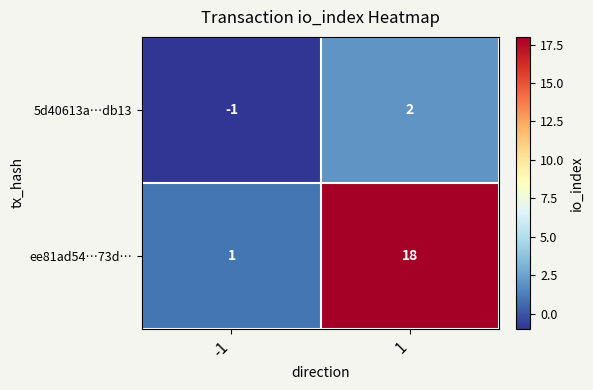

What is the approximate value of ee81ad54…73d… at 1, to the nearest 10?

20